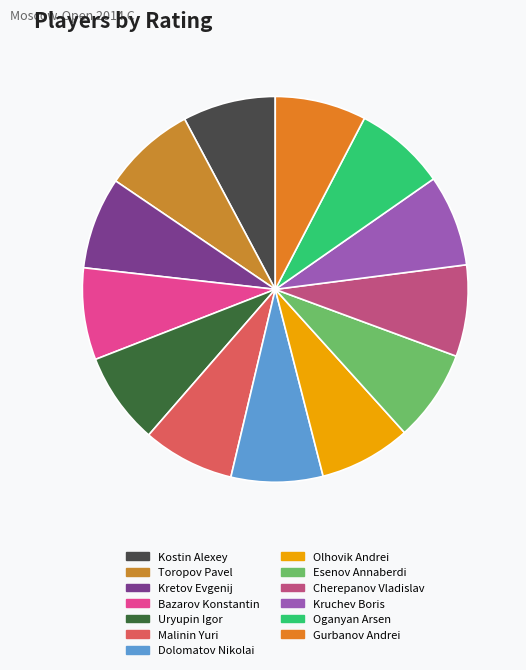

Does Oganyan Arsen account for over 50% of the chart?

No